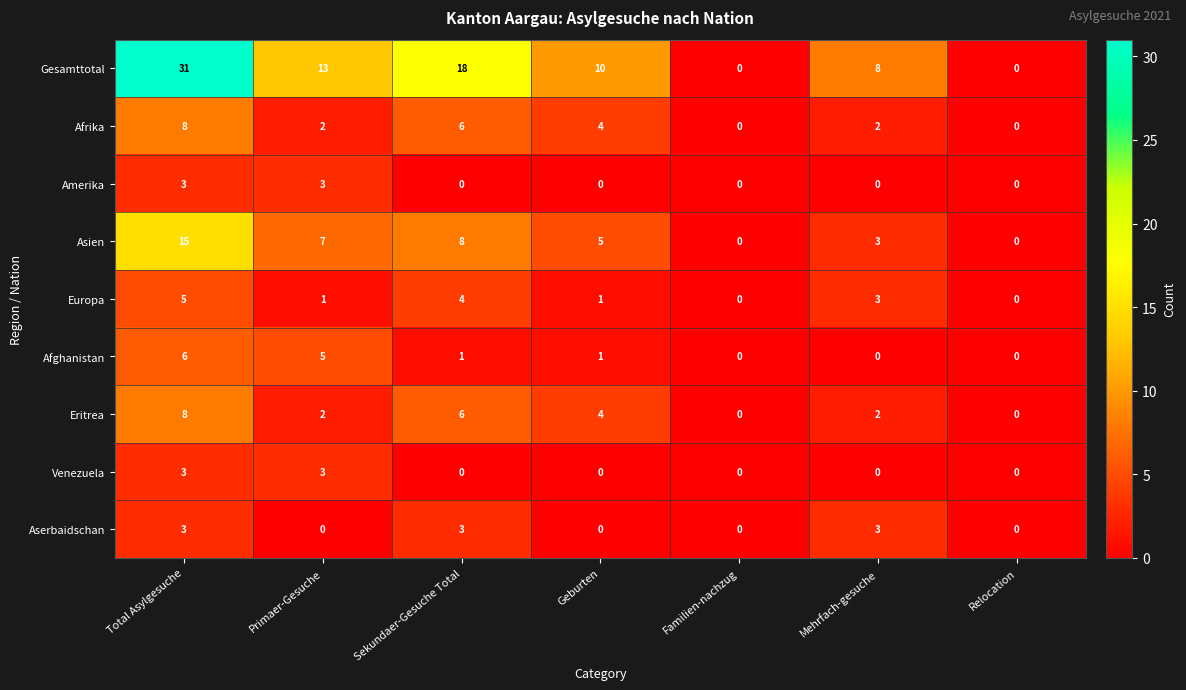

Where does the Afrika series first go above 2?

Total Asylgesuche